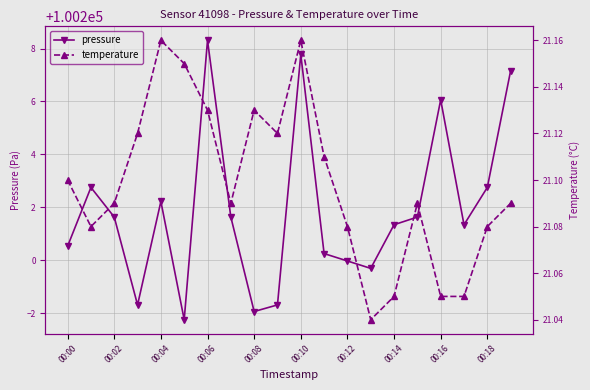

Rank the series by their average value, from lowest to highest.

temperature, pressure